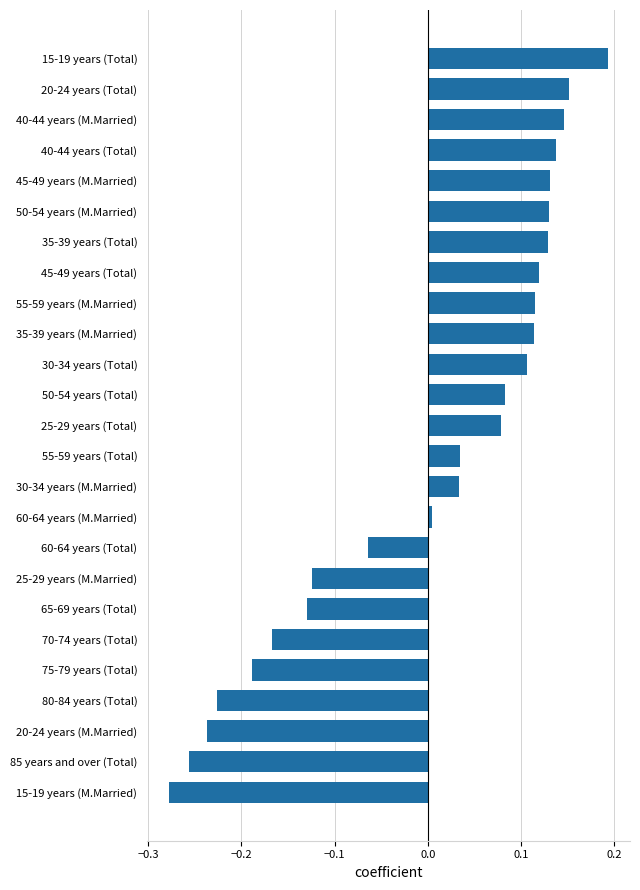

True or false: the data shows 0.0 at 30-34 years (M.Married).

True